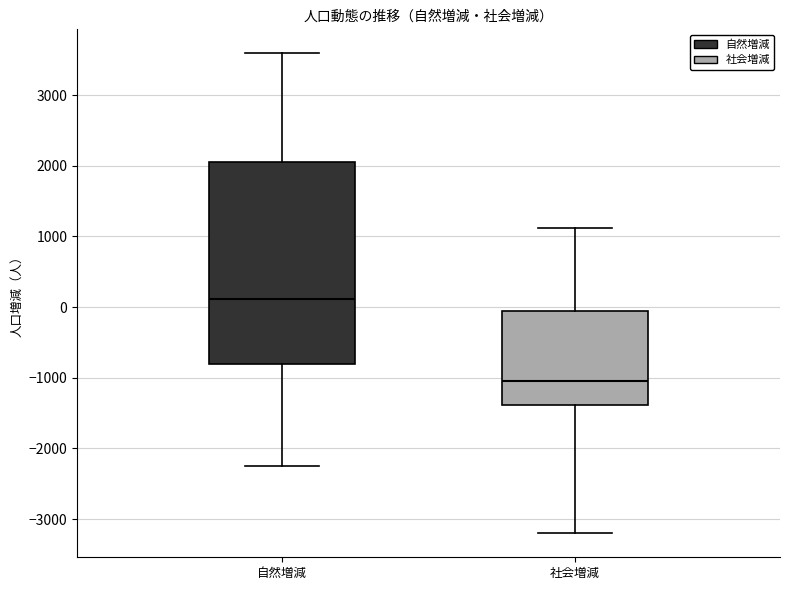

Which box has the highest median line?

自然増減